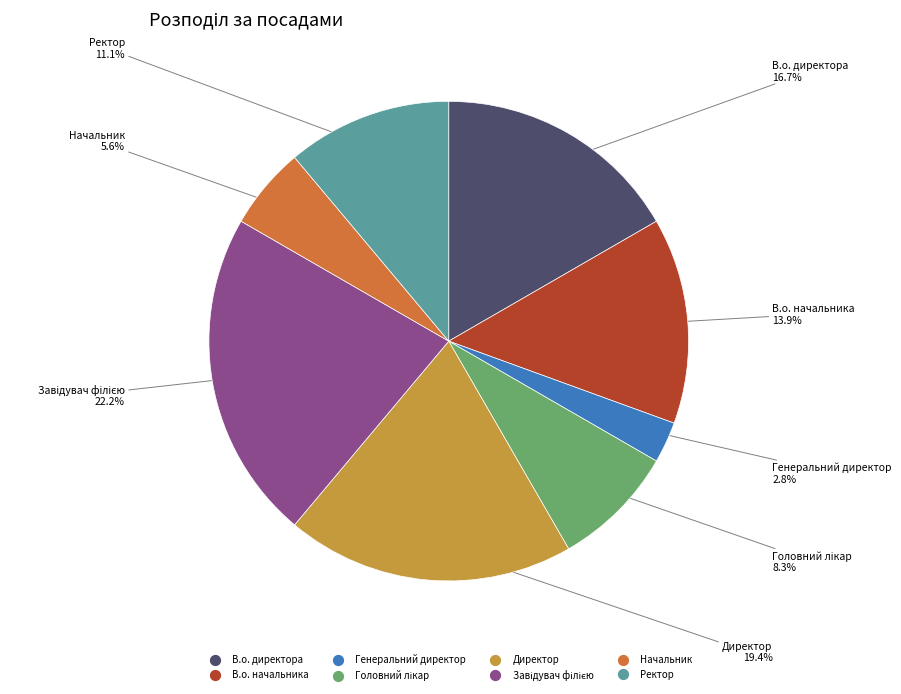

Which slice is the smallest?

Генеральний директор